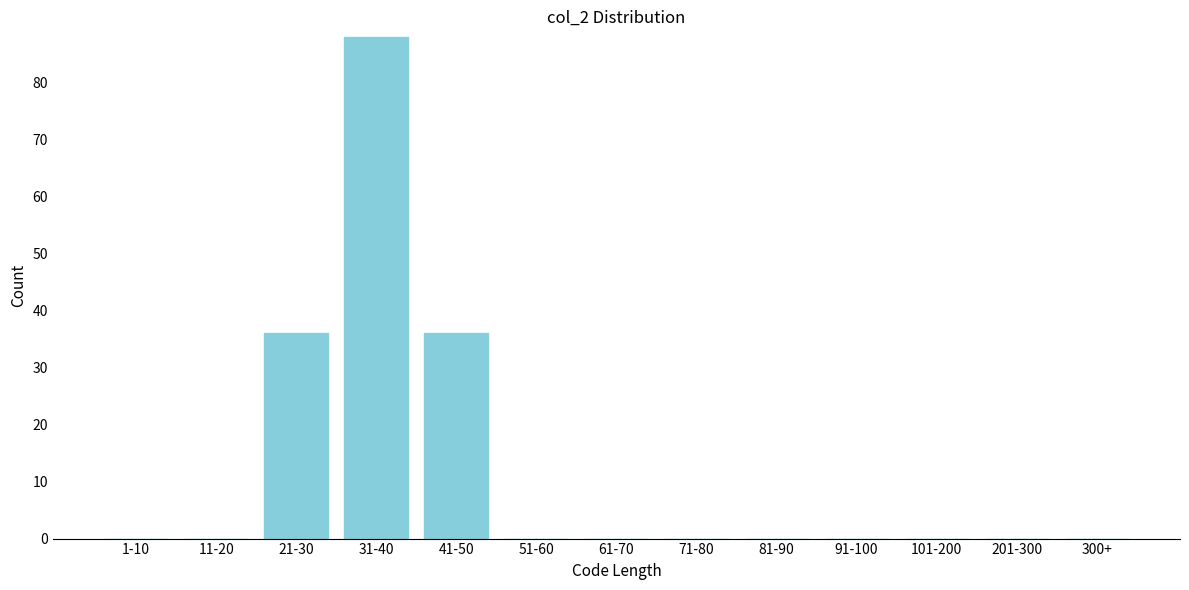

Reading left to right, transcribe all the data shown in this chart.

1-10=0	11-20=0	21-30=36	31-40=88	41-50=36	51-60=0	61-70=0	71-80=0	81-90=0	91-100=0	101-200=0	201-300=0	300+=0